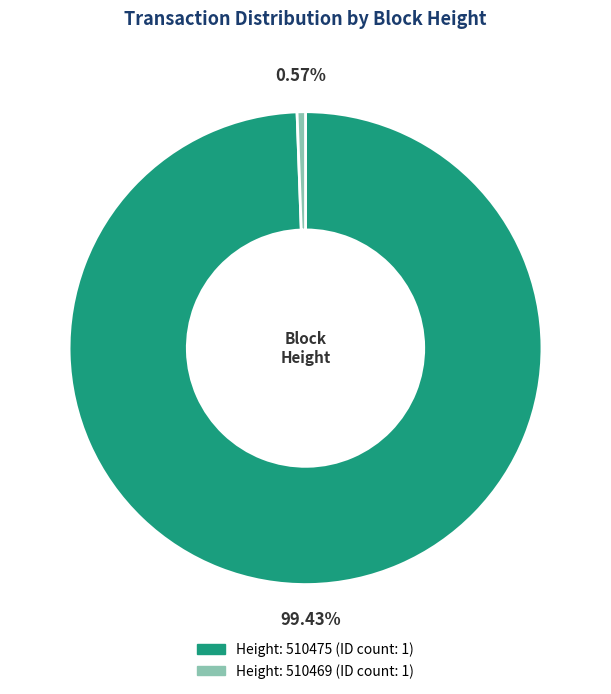

Count the number of slices in the pie.

2